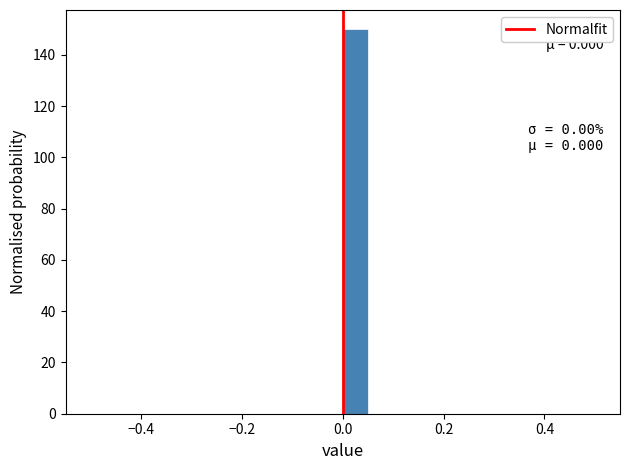

Read against the x-axis, roughly where is the centre of the tallest bar?

0.02